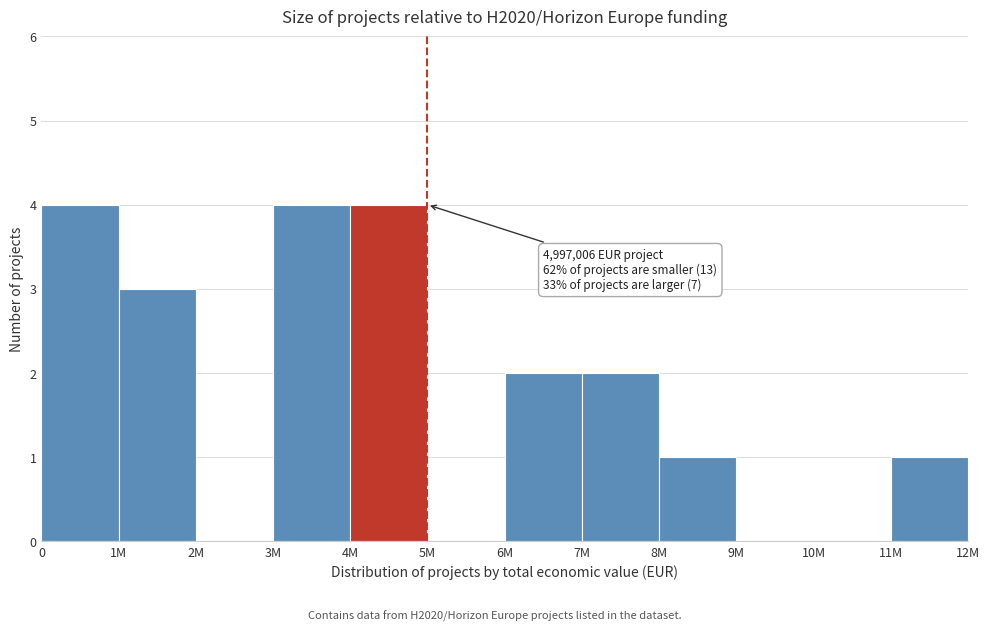

Reading left to right, list all the values displayed in this chart.

0=4	1M=3	2M=0	3M=4	4M=4	5M=0	6M=2	7M=2	8M=1	9M=0	10M=0	11M=1